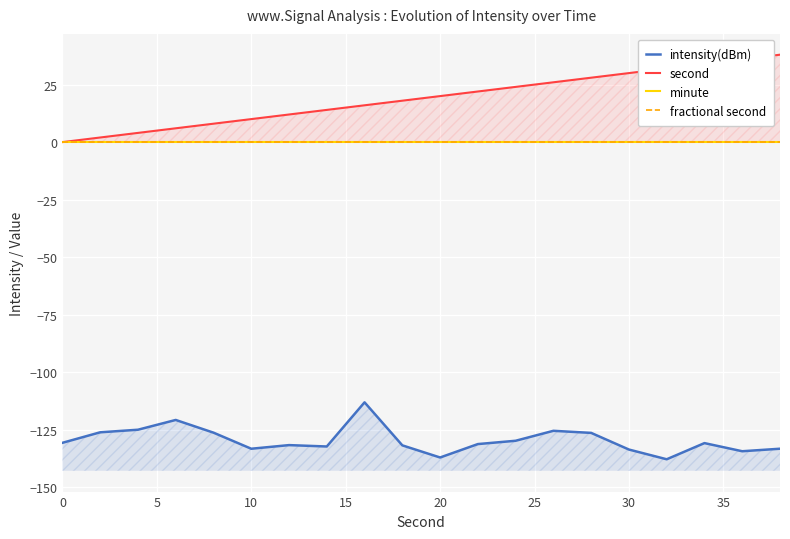

List the series in order of their peak value, lowest first.

intensity(dBm), minute, fractional second, second